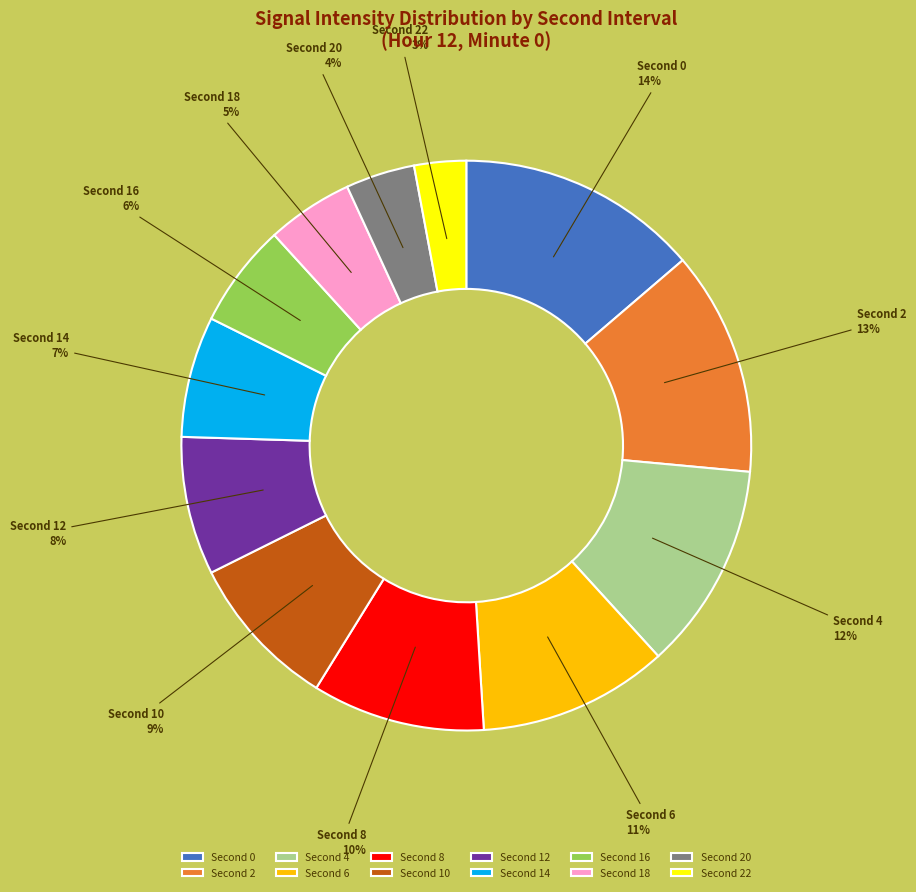

Is there a majority slice in this chart?

No